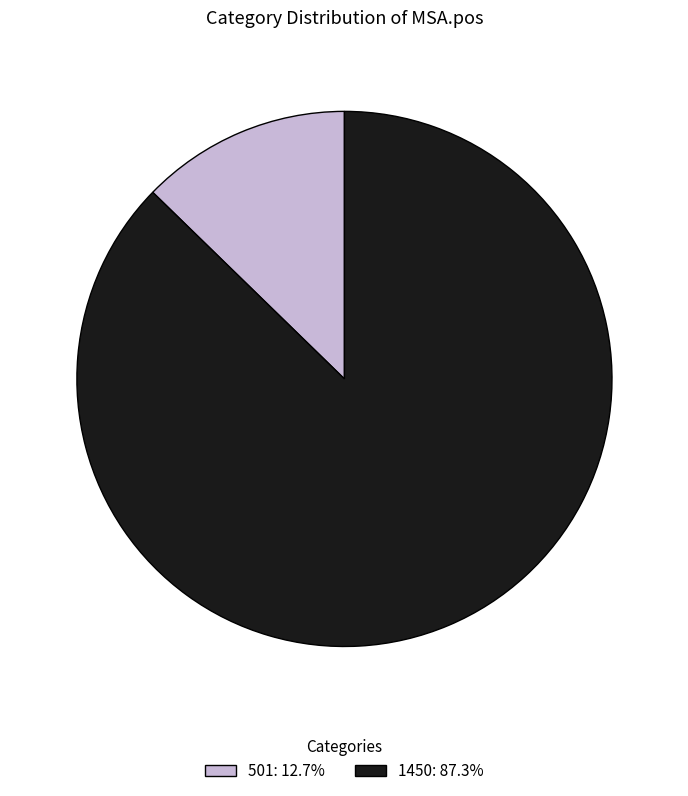

Is the sum of 501: 12.7% and 1450: 87.3% greater than half?

Yes